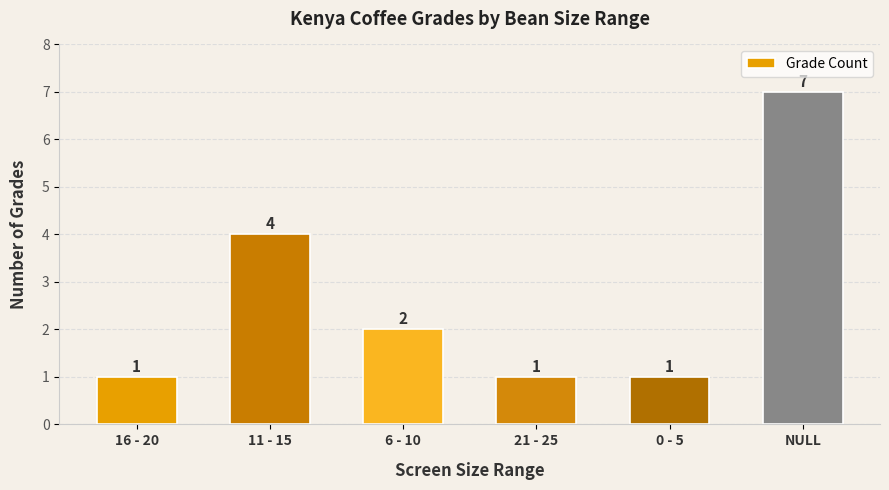

True or false: the data shows 2 at 6 - 10.

True